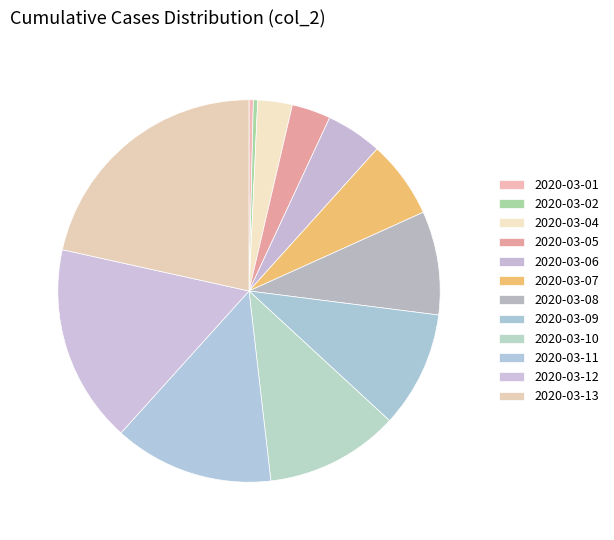

How many slices are in this pie chart?

12